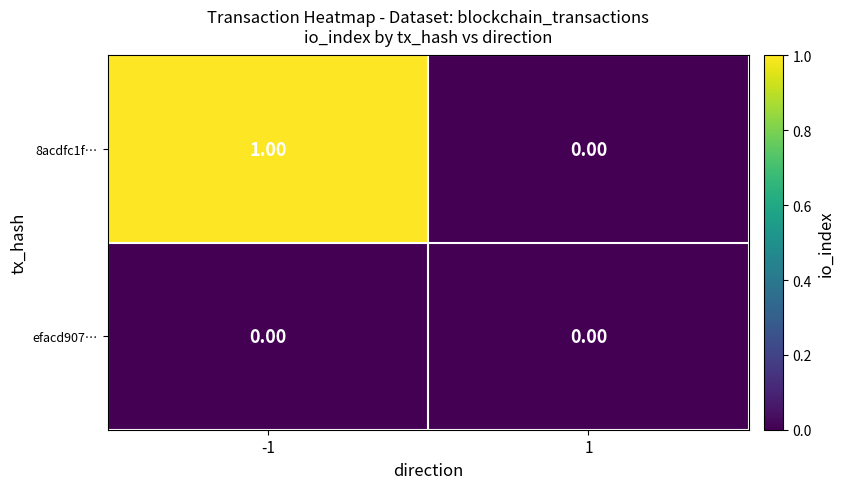

List the series in order of their overall mean, lowest first.

efacd907…, 8acdfc1f…